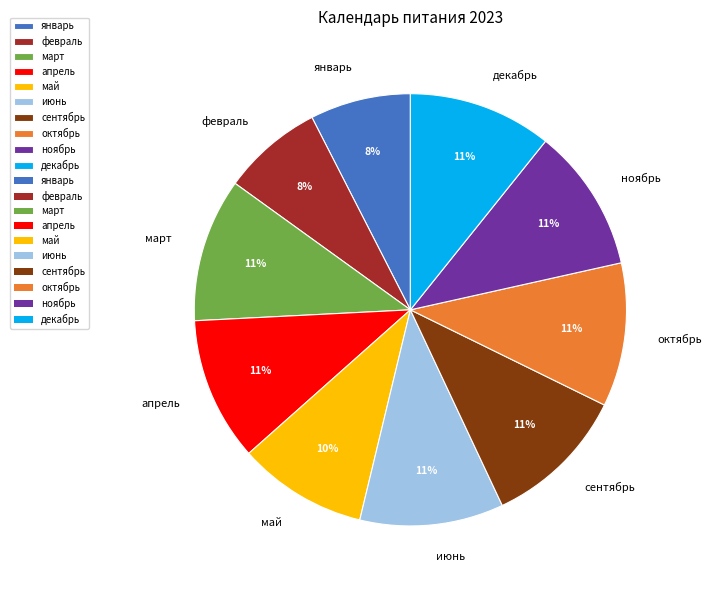

Do сентябрь and май together represent more than half of the pie?

No